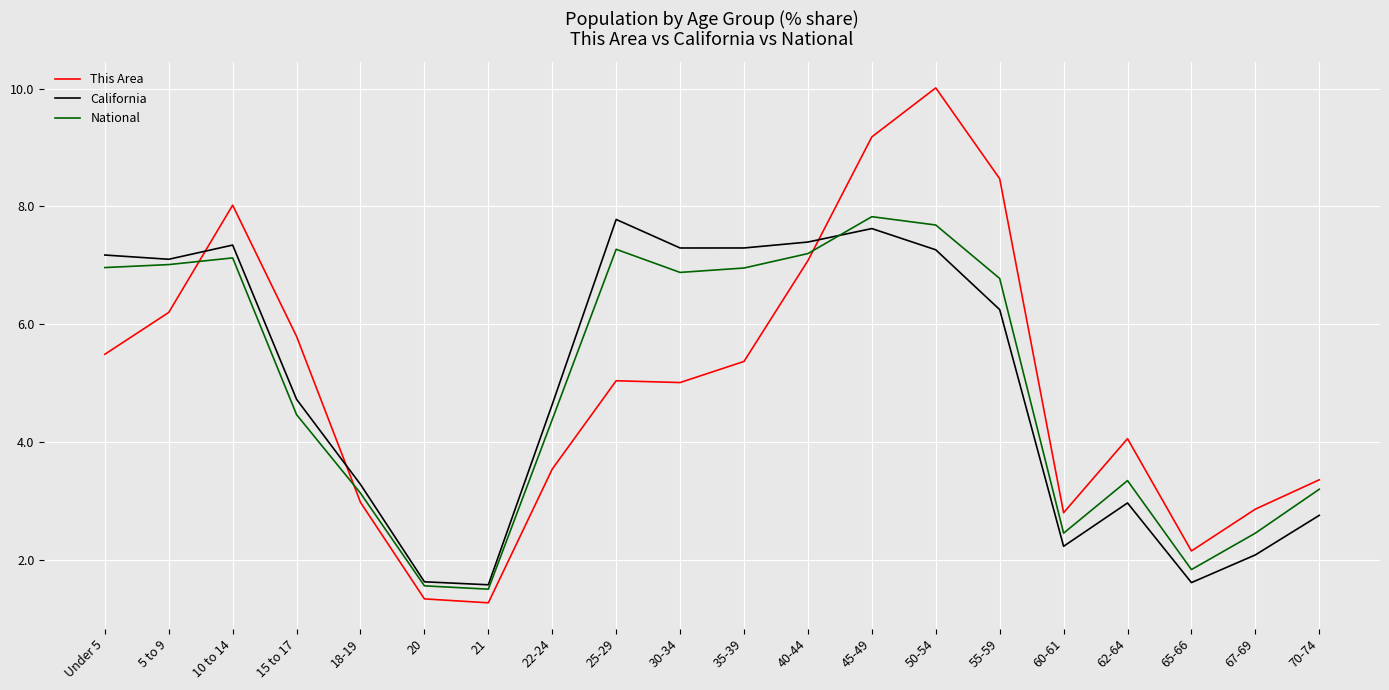

Which label corresponds to the largest value in the chart?

50-54